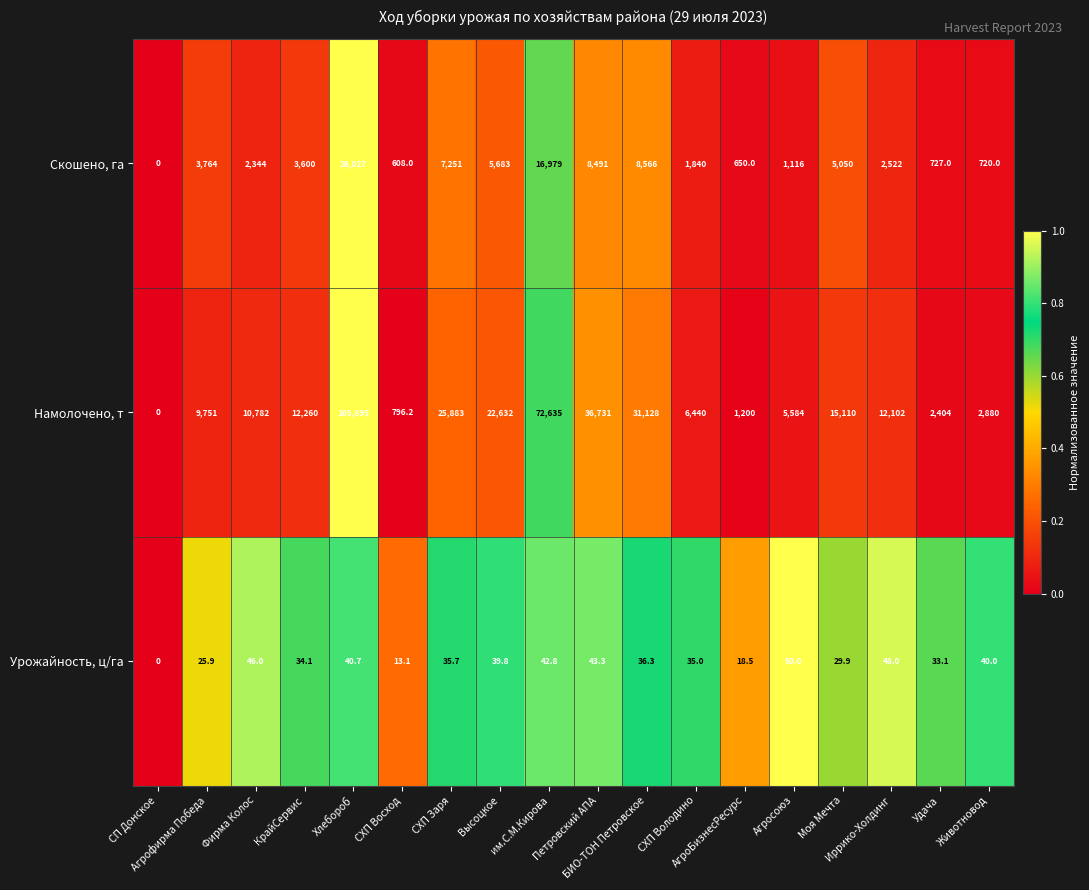

Which label corresponds to the smallest value in the chart?

СП Донское